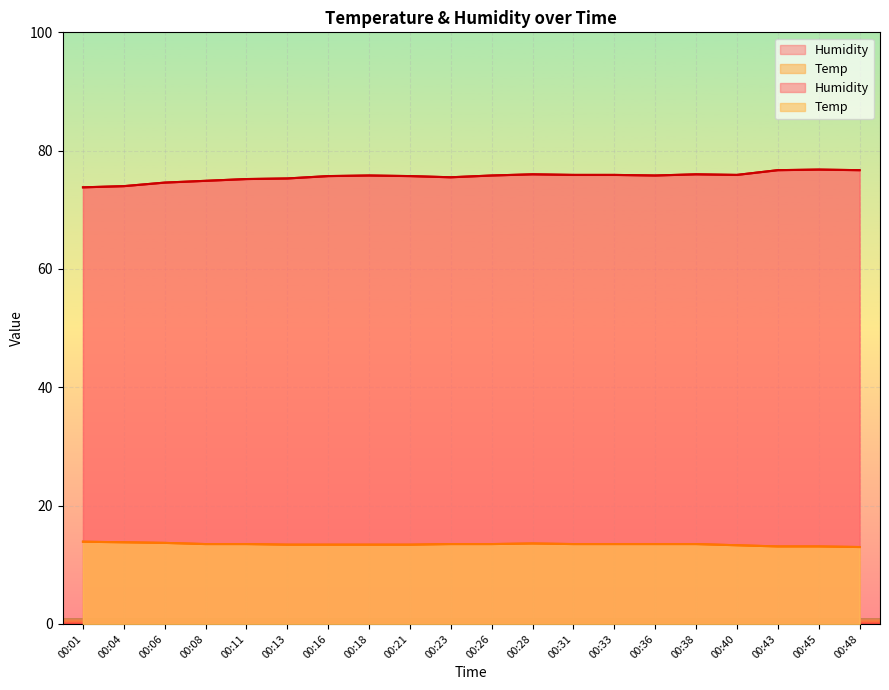

Rank the categories by Temp value from lowest to highest.

00:48, 00:43, 00:45, 00:40, 00:13, 00:16, 00:18, 00:21, 00:08, 00:11, 00:23, 00:26, 00:31, 00:33, 00:36, 00:38, 00:28, 00:06, 00:04, 00:01